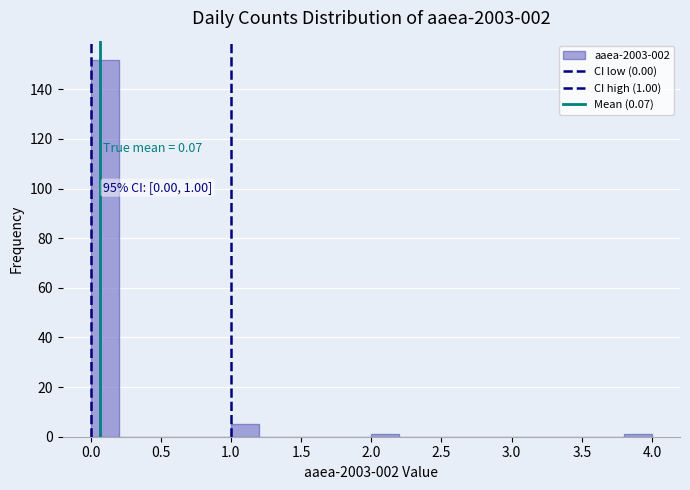

Over which range of the x-axis is the bar tallest?

0.0 to 0.2